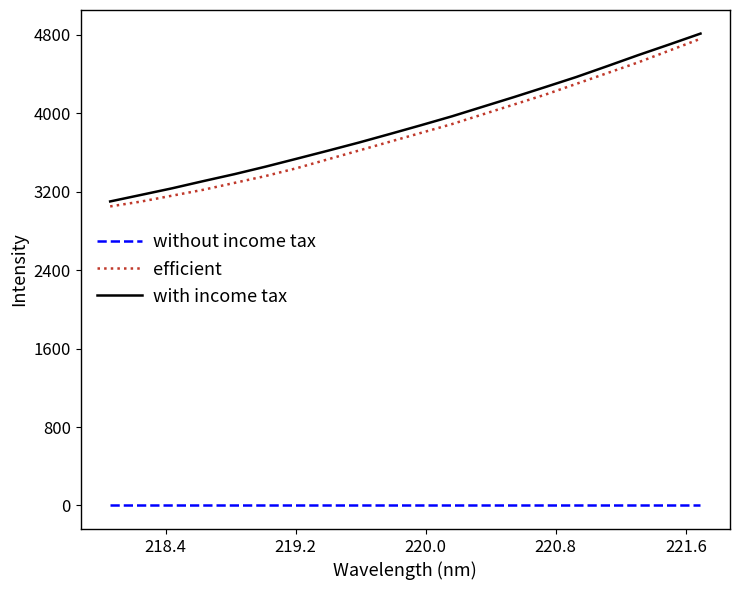

What is the minimum value for efficient?

3050.0